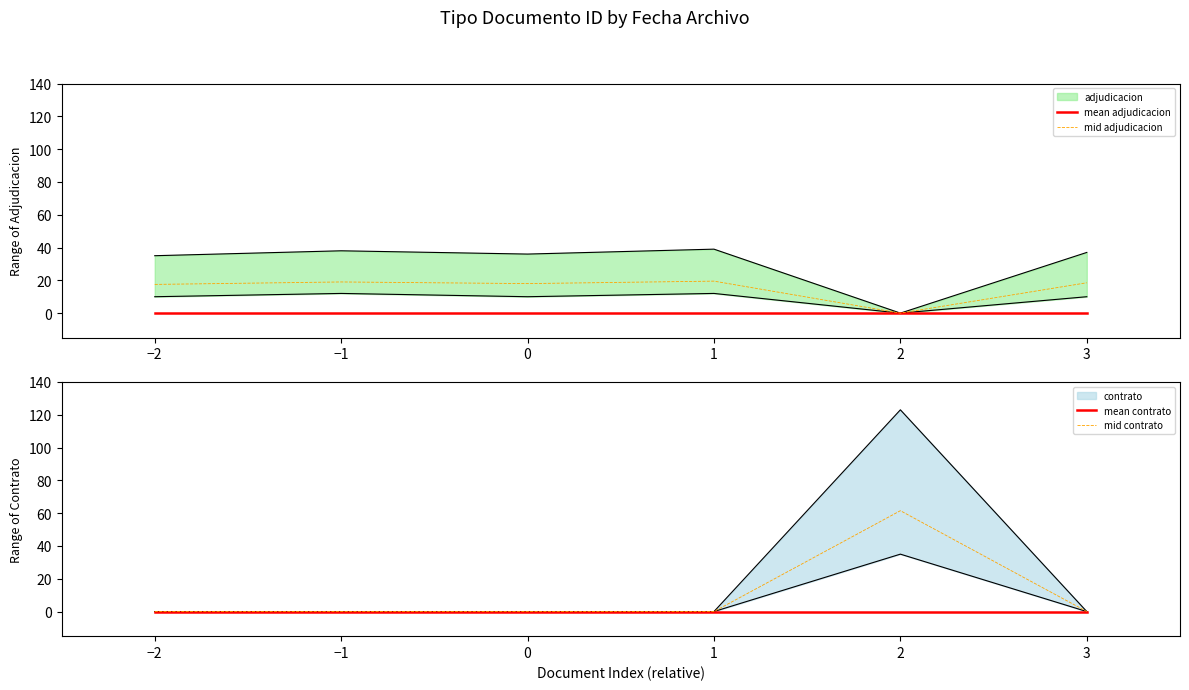

Is it true that mid adjudicacion equals 18.0 at 0?

True